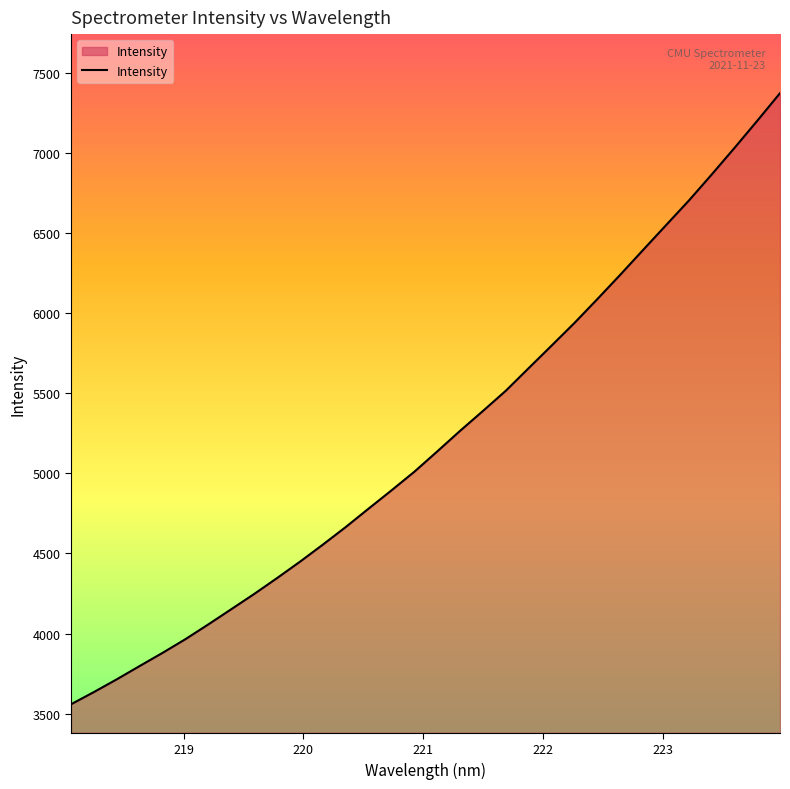

What is the difference between the maximum and minimum values?

3814.5